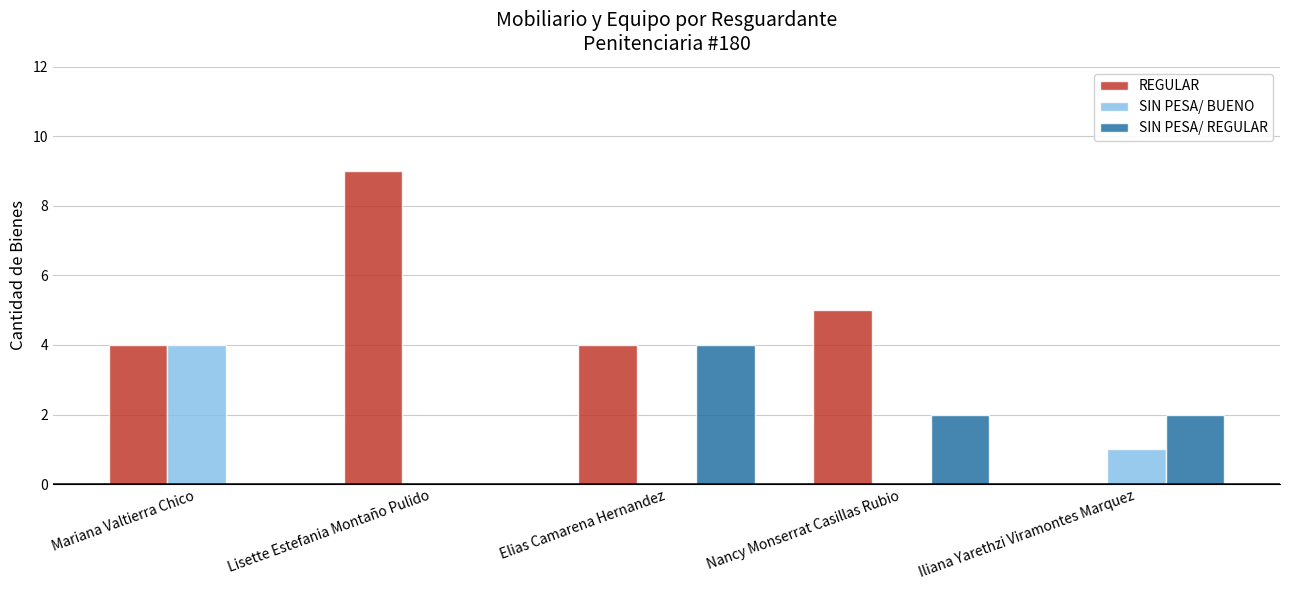

What are all the series names shown in the legend?

REGULAR, SIN PESA/ BUENO, SIN PESA/ REGULAR